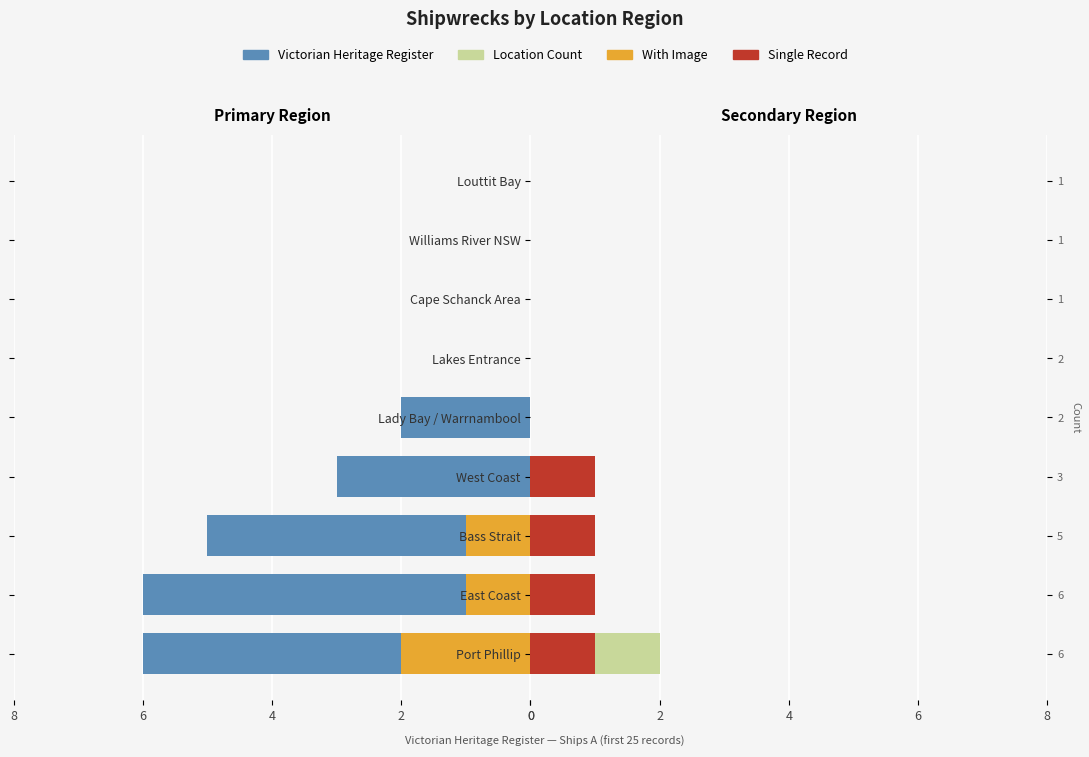

How many values in the Single Record series exceed 0?

4